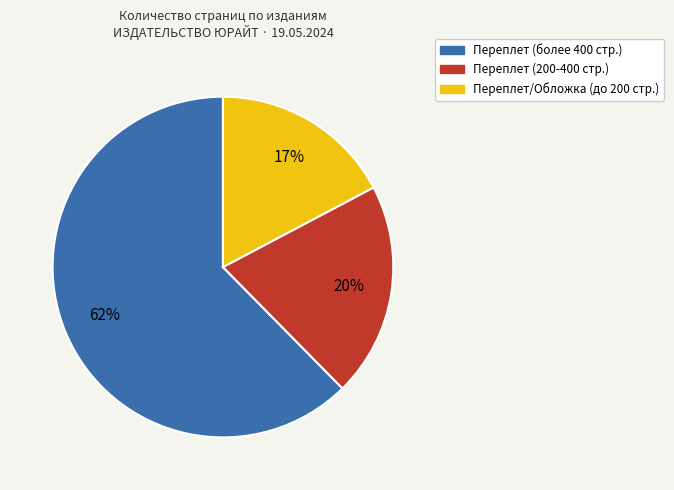

How many segments does this pie chart have?

3